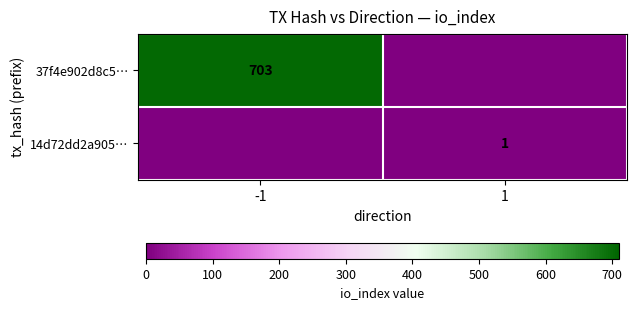

Is it true that 14d72dd2a905… equals 1 at 1?

True